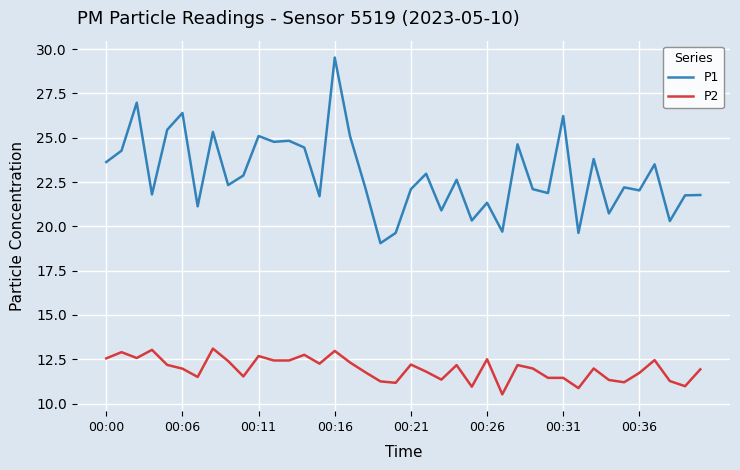

True or false: P2 and P1 cross at least once.

False